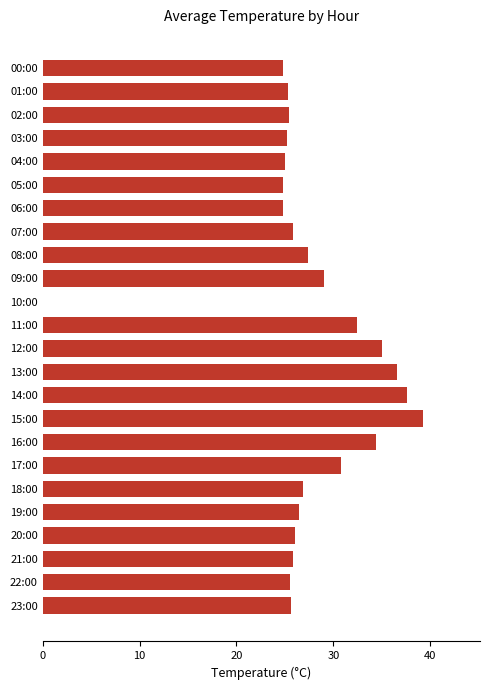

What is the sum of all values?

660.2